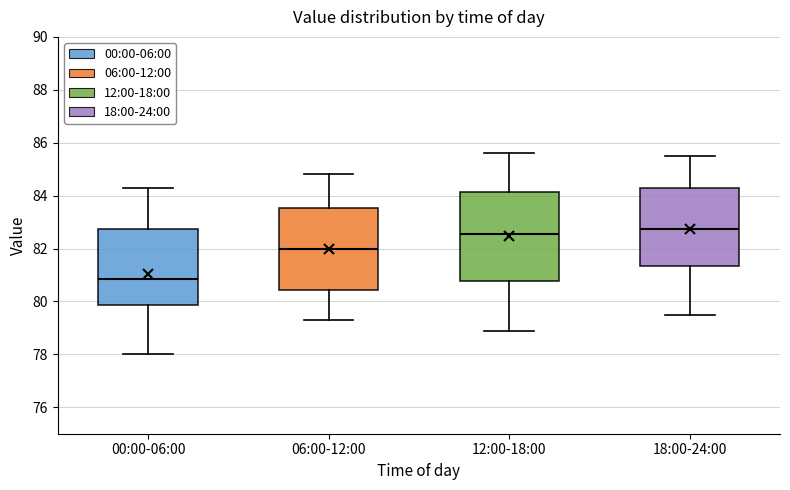

Which box has the lowest median line?

00:00-06:00